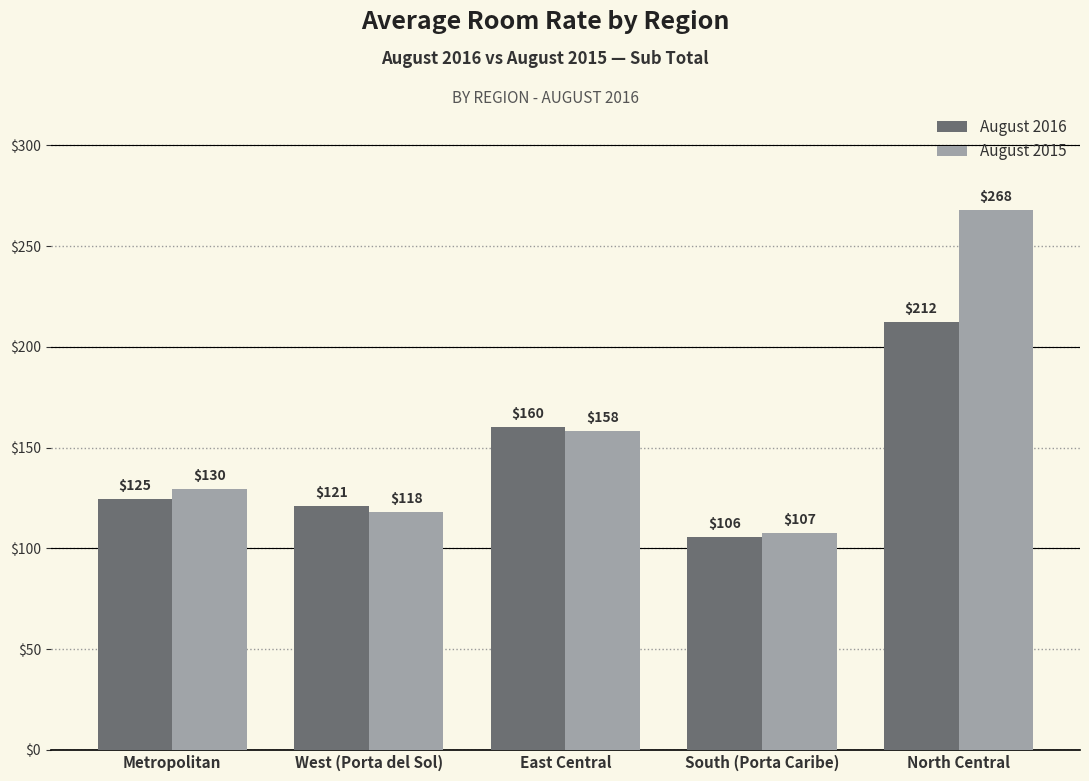

What is the label of the 1st bar from the right?

North Central